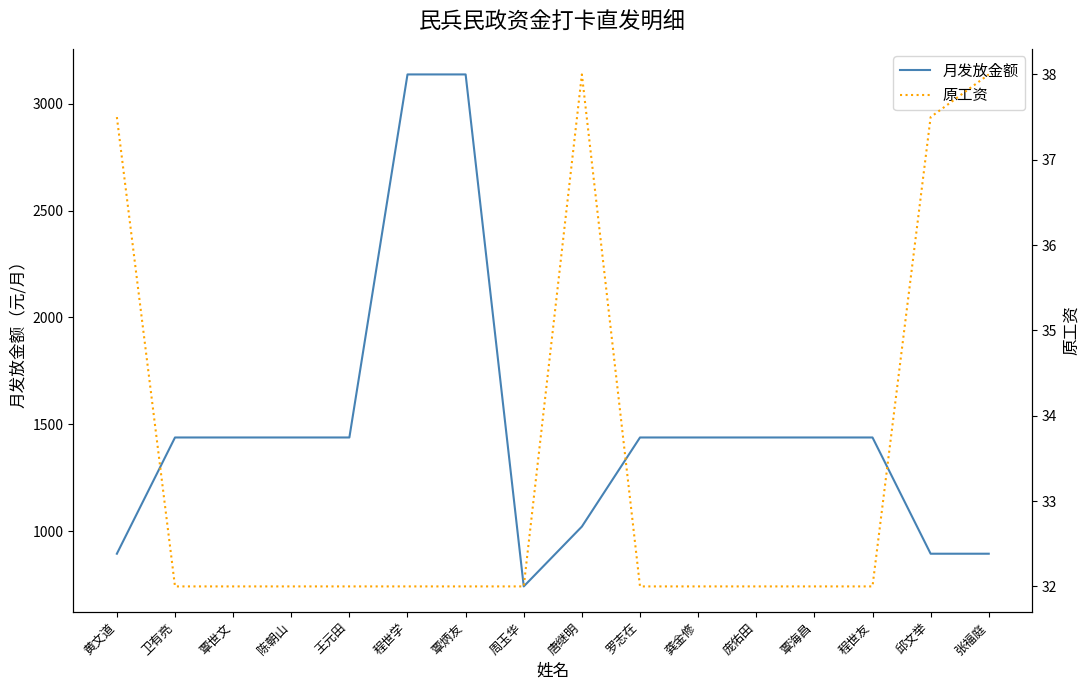

The value of 原工资 at 庞佑田 is 11.9. True or false?

False